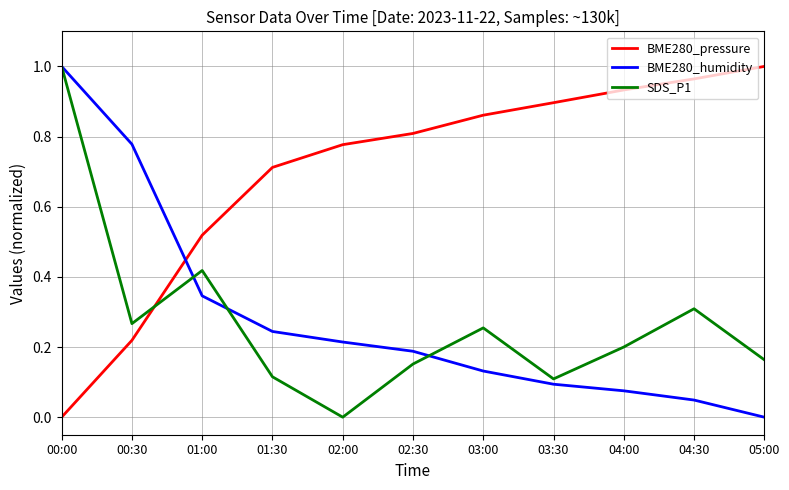

Is the value of BME280_humidity at 00:30 greater than the value of BME280_pressure at 02:30?

No